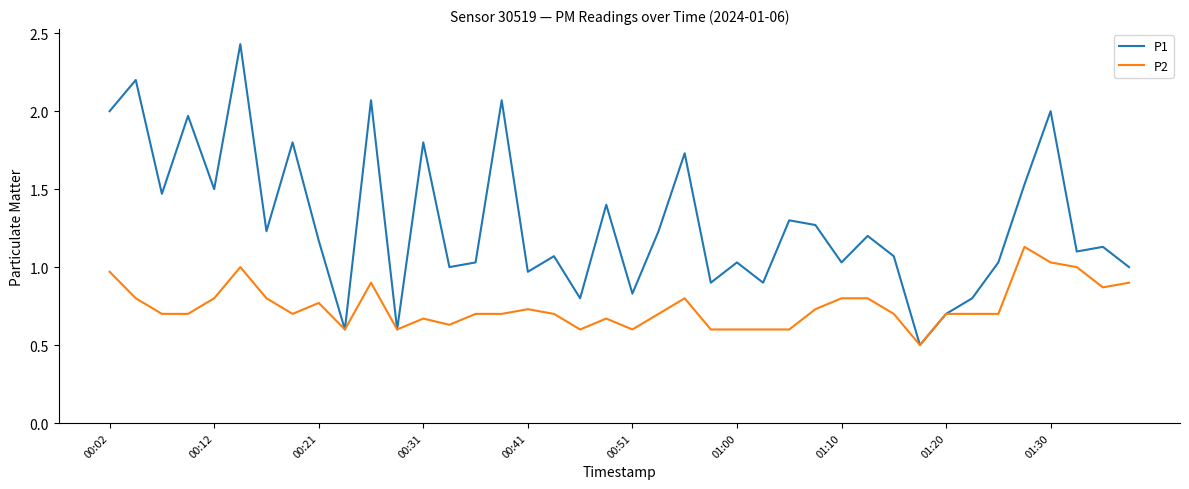

List the series in order of their overall mean, lowest first.

P2, P1